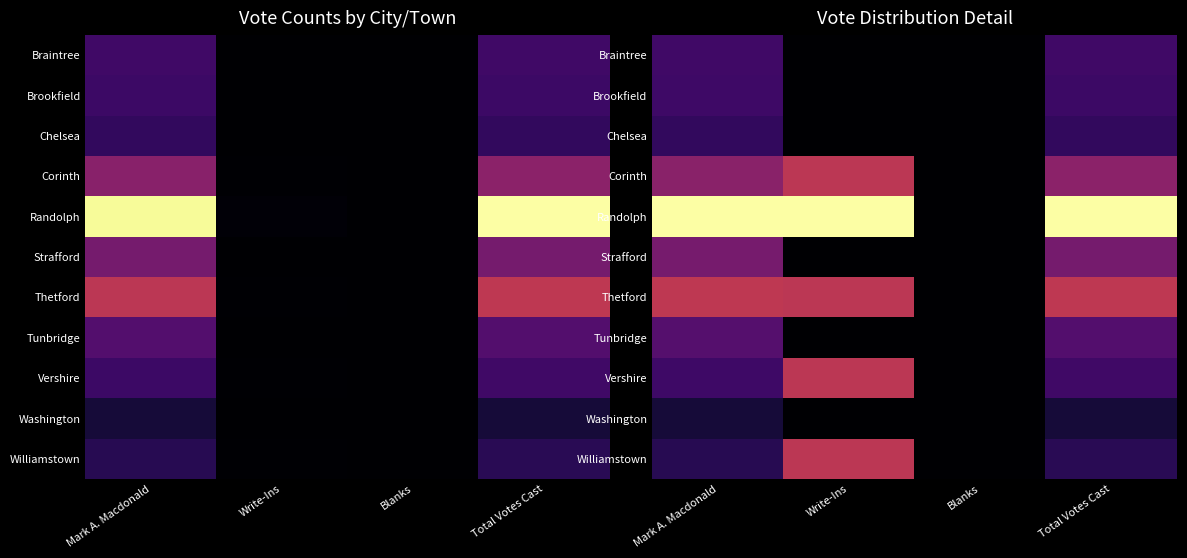

At which label does Vershire reach its minimum?

Blanks